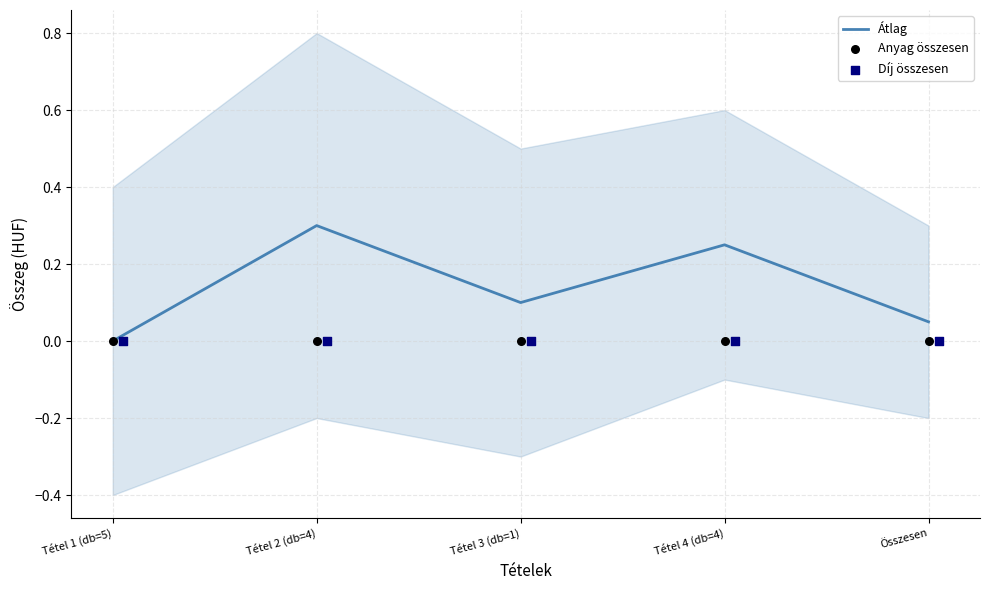

Which series has the widest spread of Y values?

Átlag